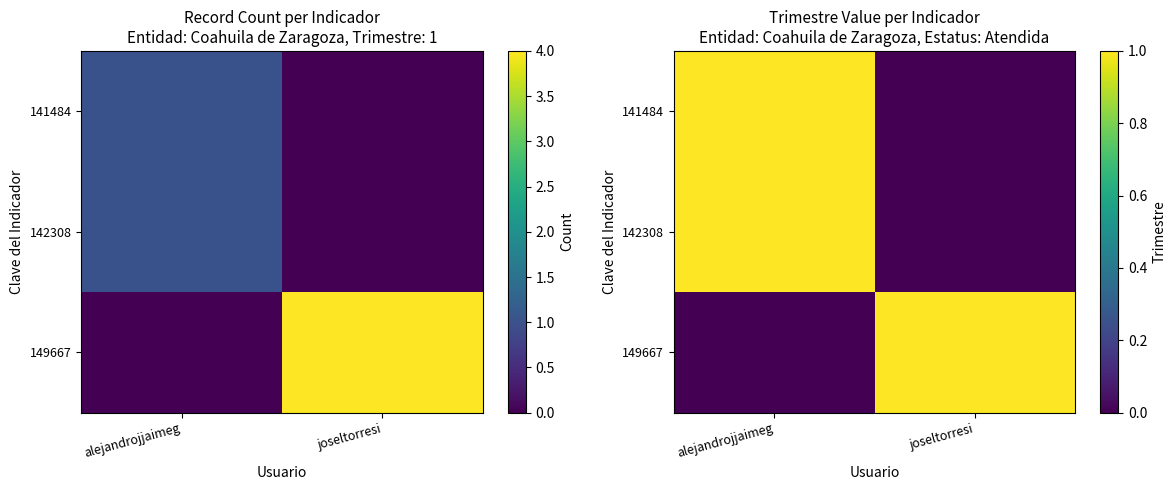

Rank the series by their maximum value, from lowest to highest.

141484, 142308, 149667